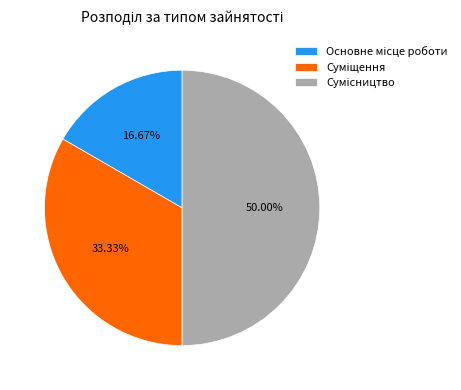

How many segments does this pie chart have?

3